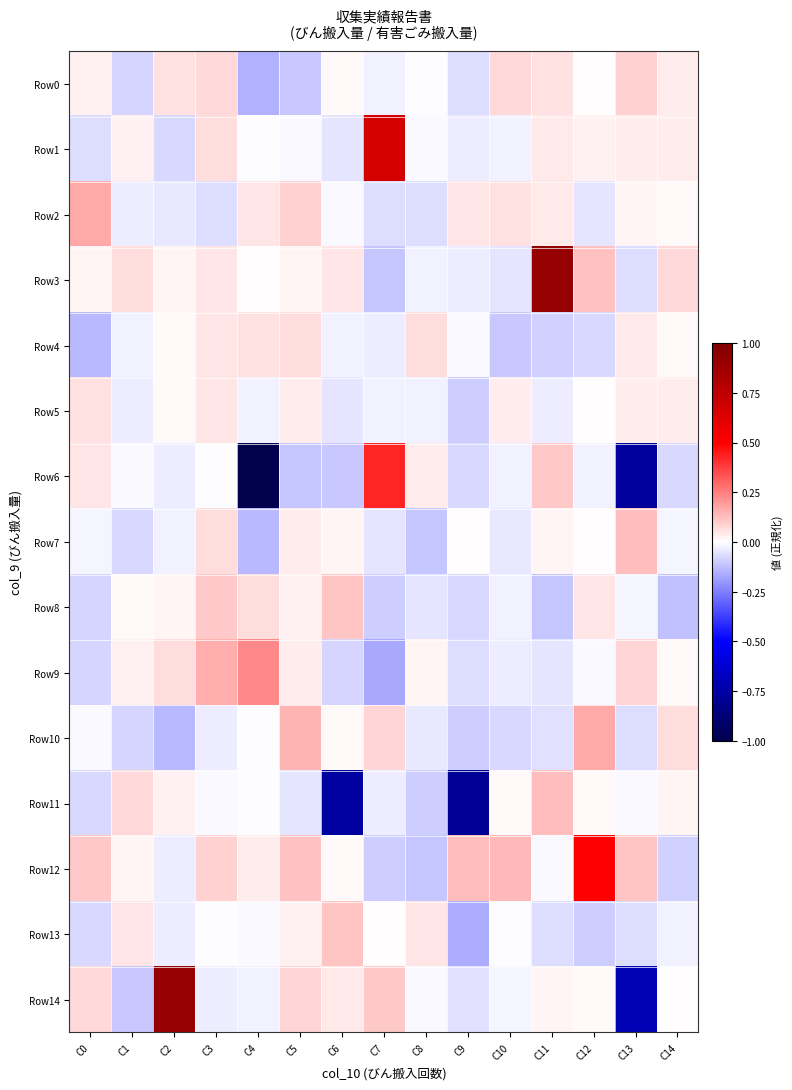

At which category is the sum across all series the highest?

C11